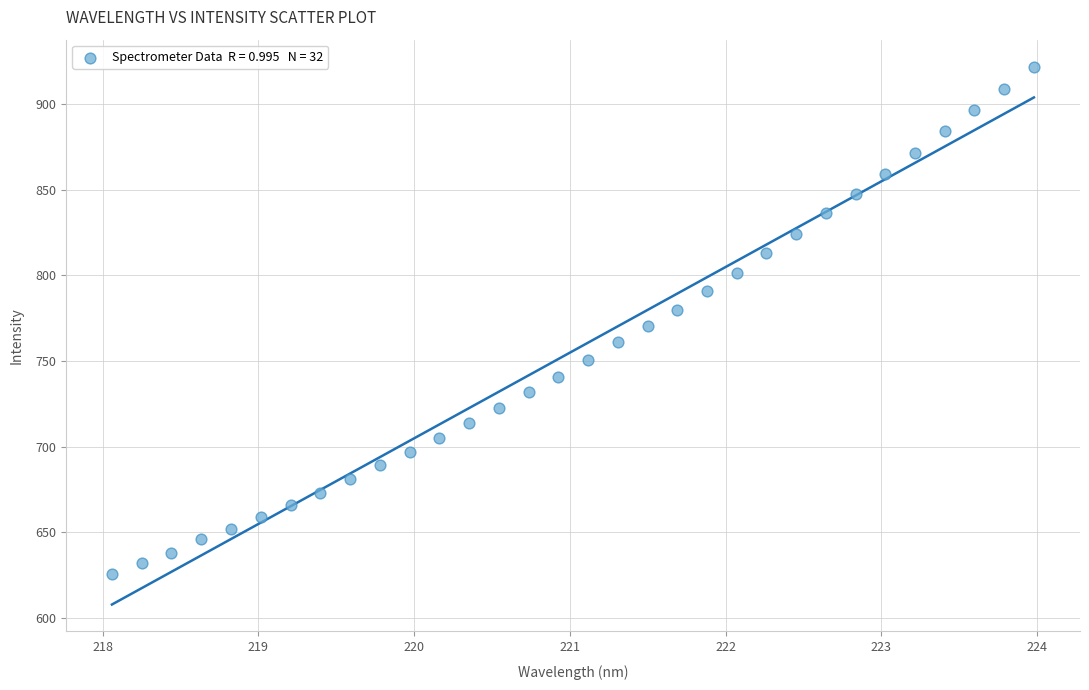

What is the range of X values (max minus min)?

5.9